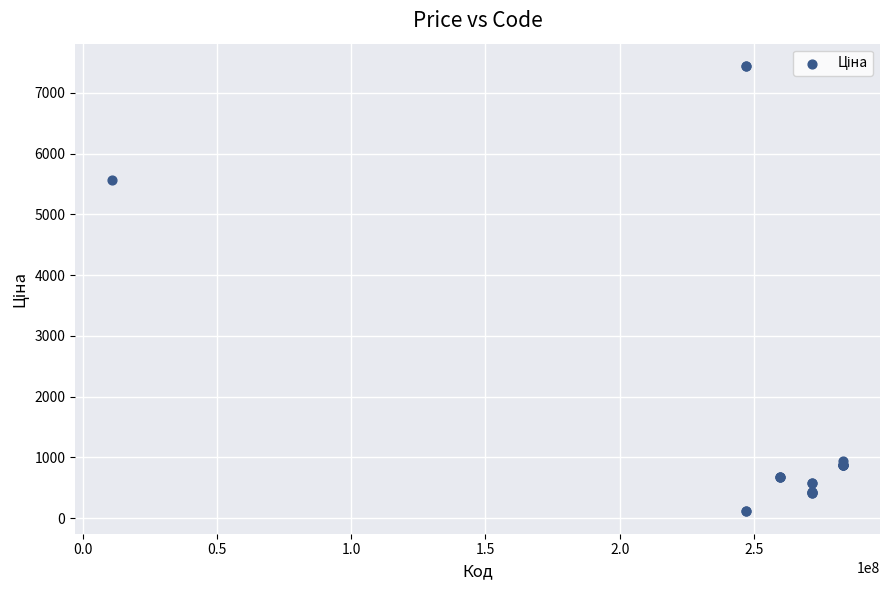

What Y value in the scatter plot is closest to 3778?

5560.3